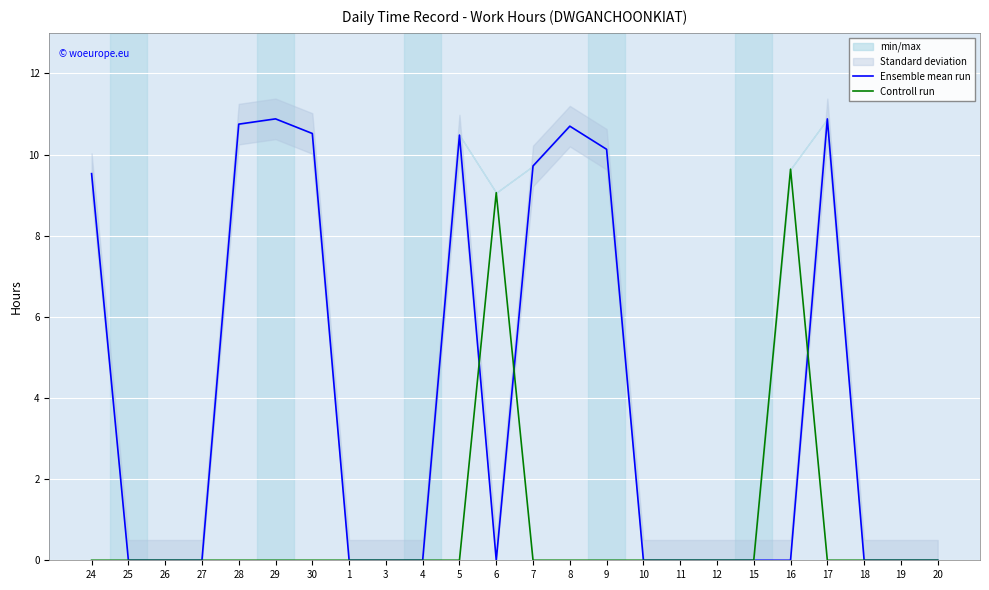

Which series has the widest spread of values?

Ensemble mean run